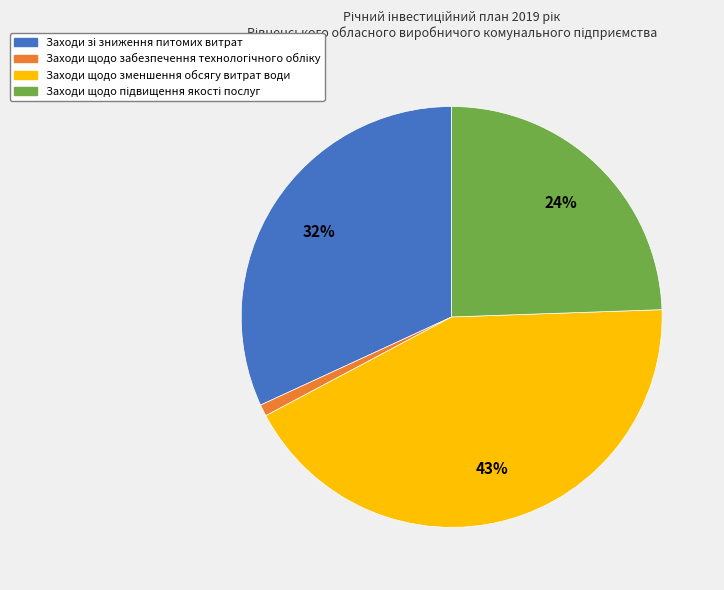

How many segments does this pie chart have?

4